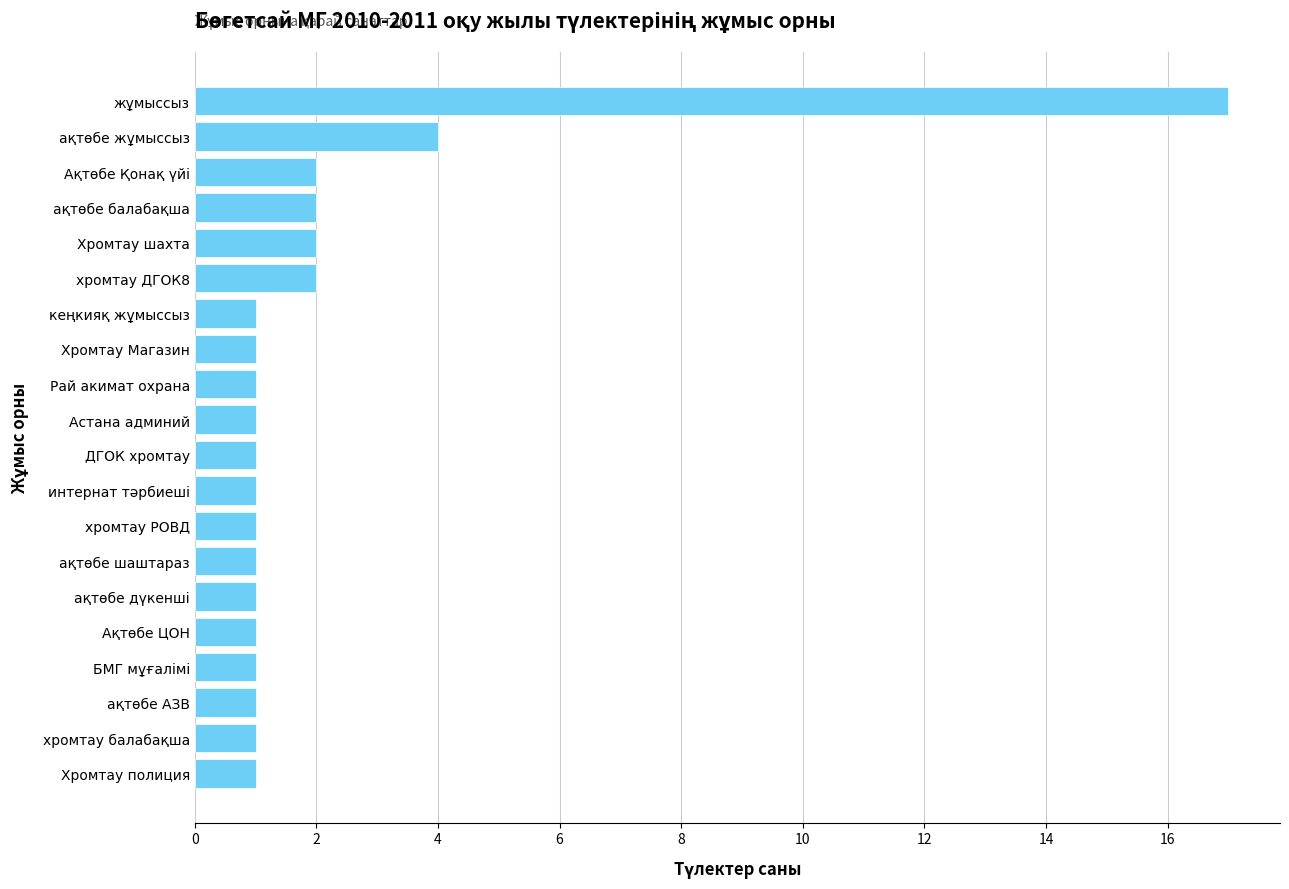

What is the difference between the maximum and minimum values?

16